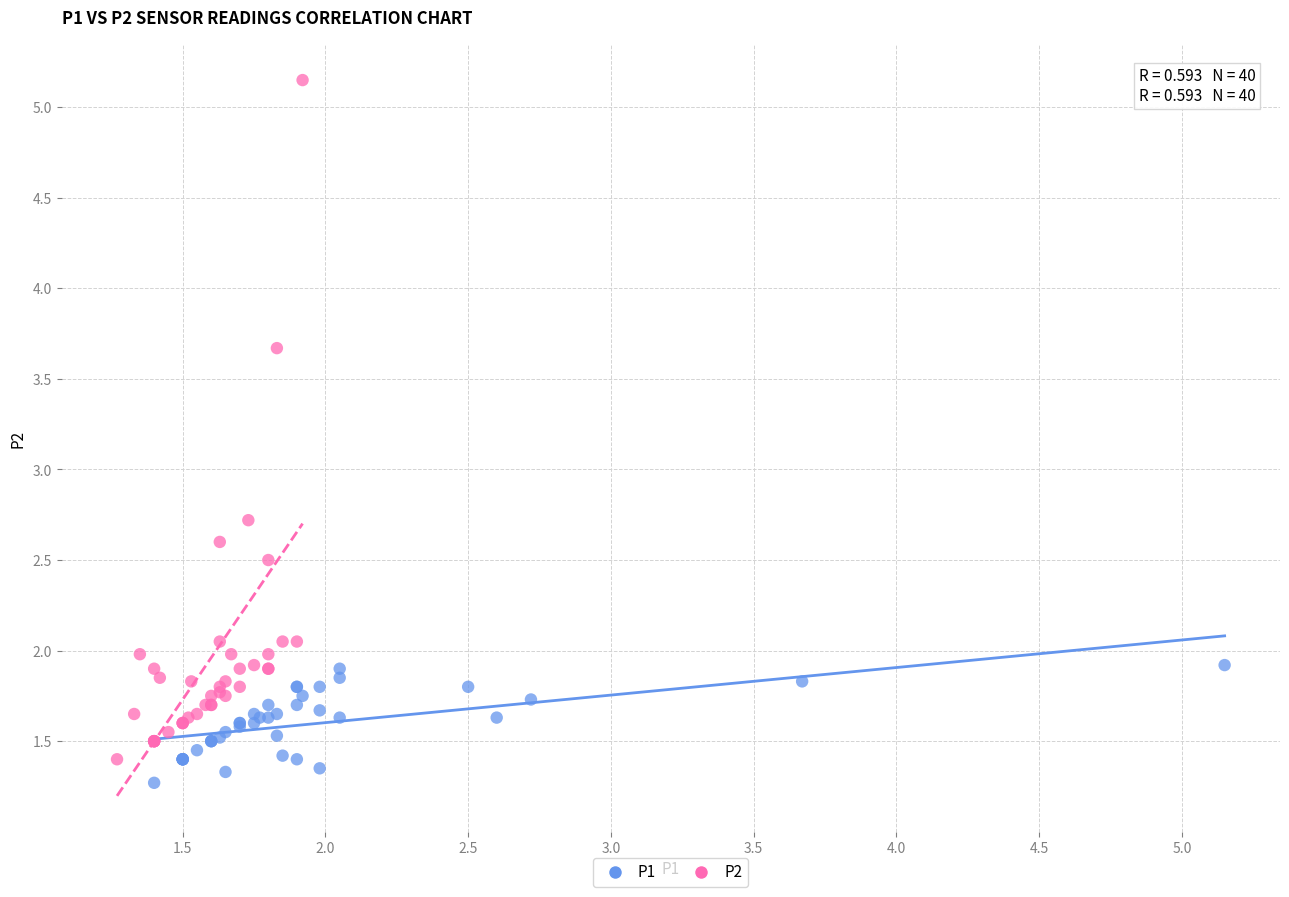

Which series has the widest spread of Y values?

P2